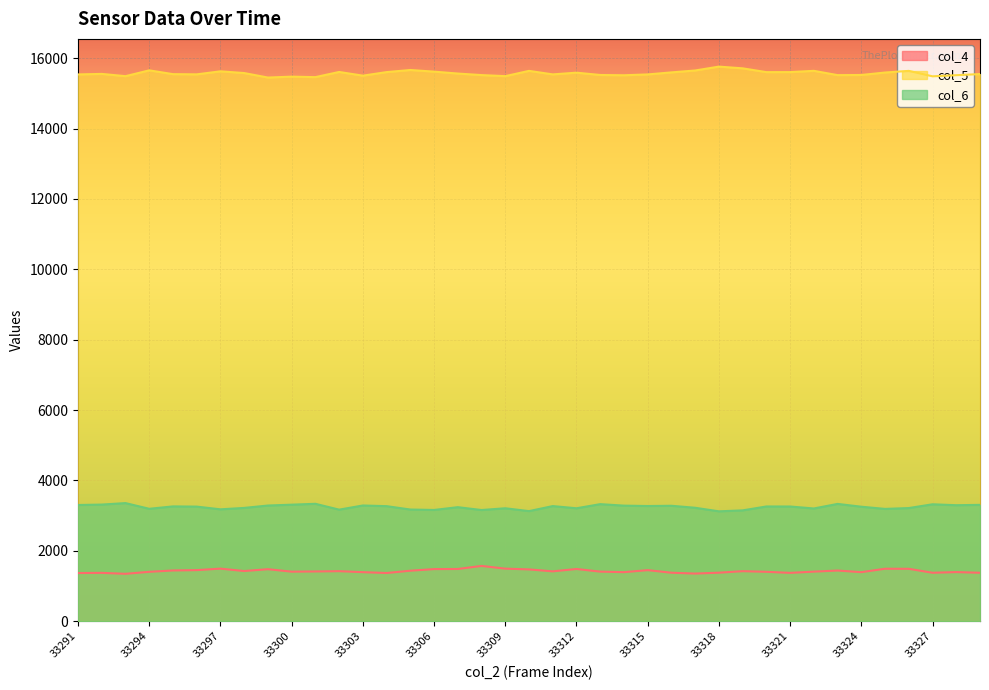

How many categories are shown in the chart?

39